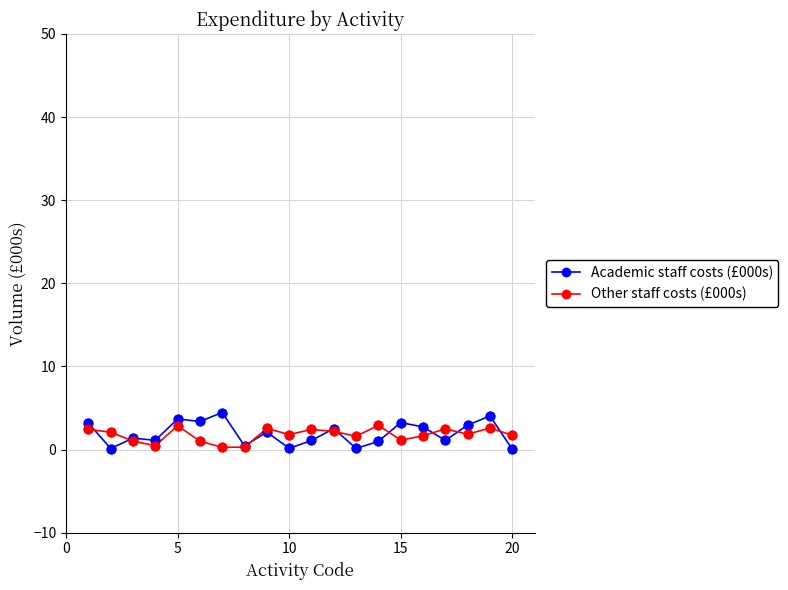

What is the highest value of the Academic staff costs (£000s) series?

4.5